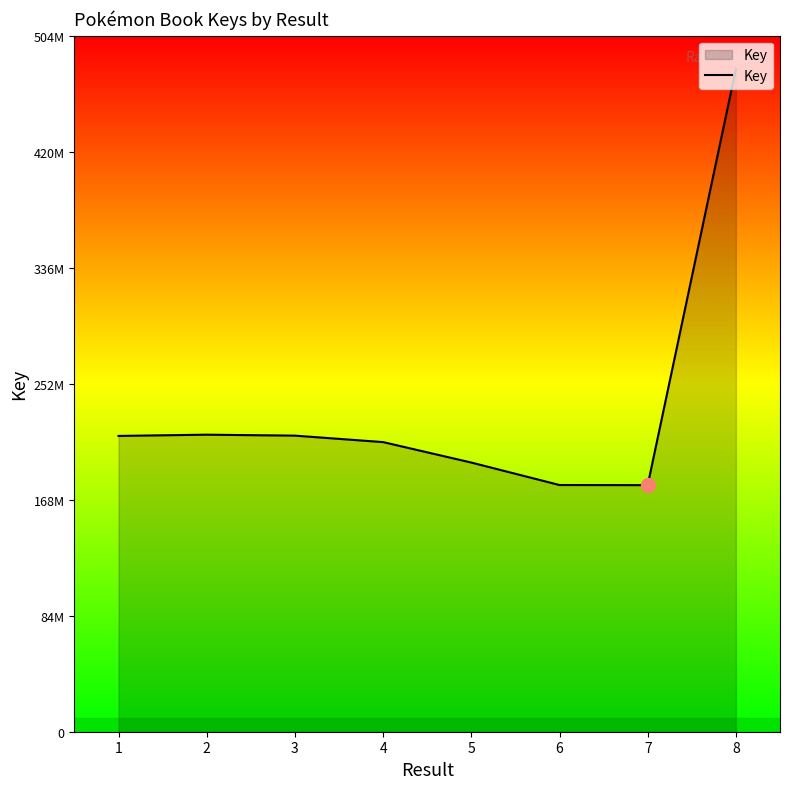

Which label corresponds to the smallest value in the chart?

7